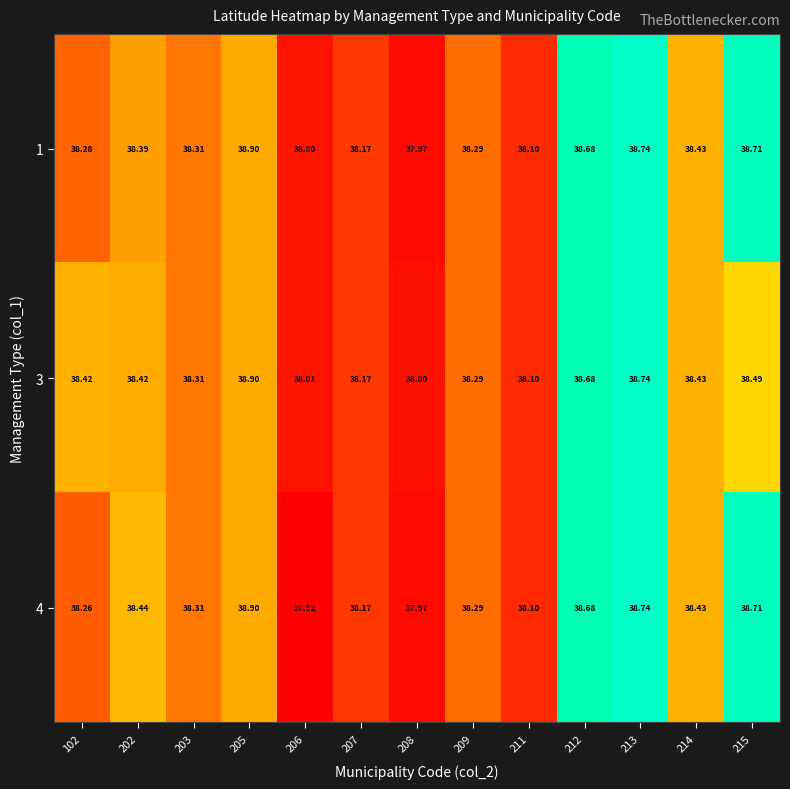

Is the value of 4 at 203 greater than the value of 1 at 211?

Yes